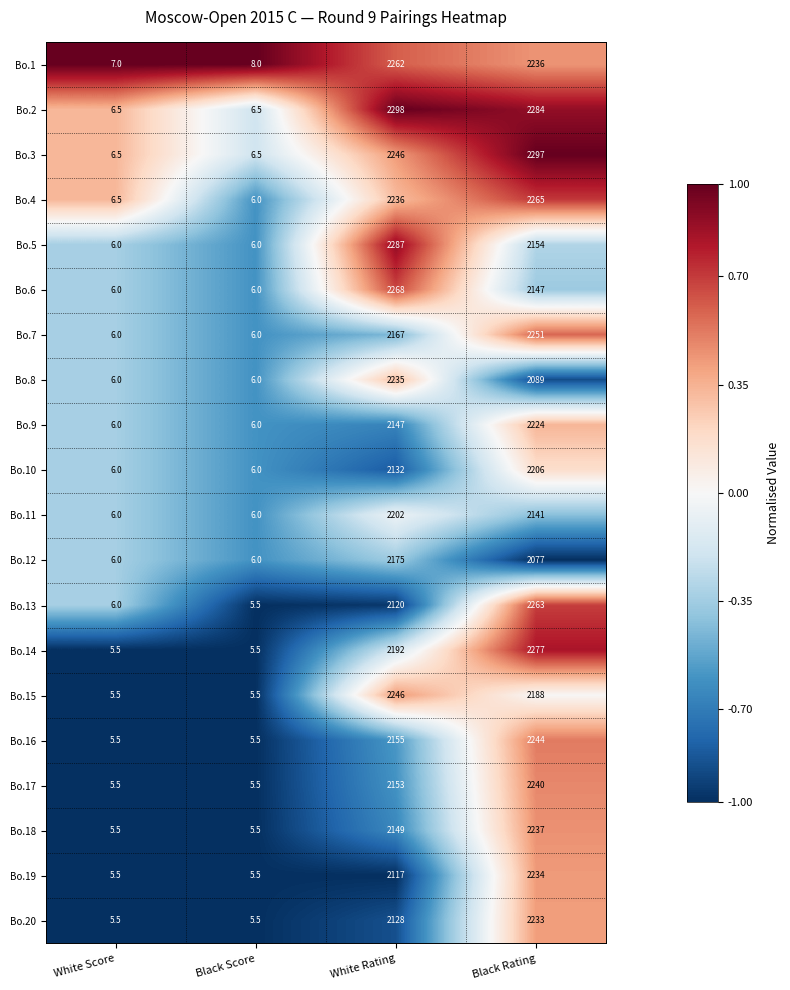

Which category has the highest value across all series?

White Rating